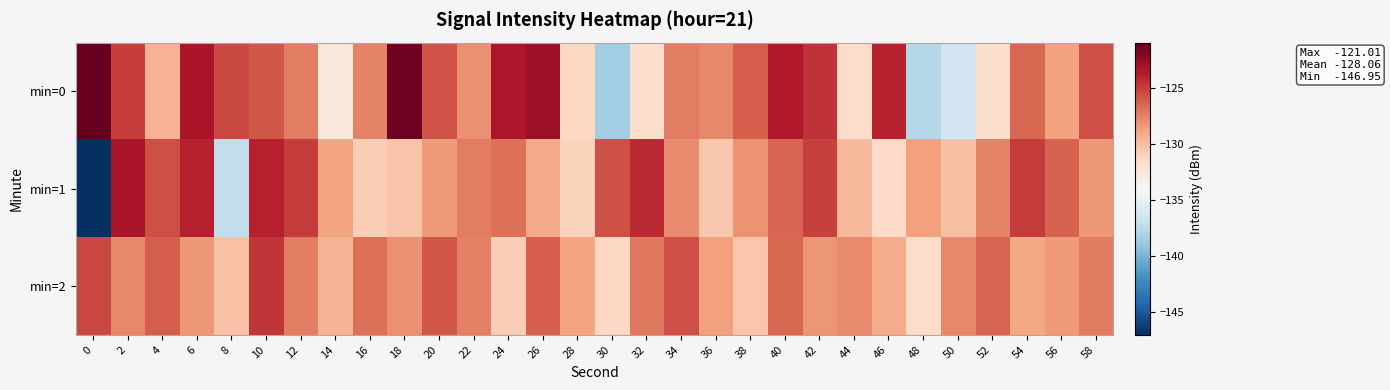

What is the difference between the highest and lowest values at 38?

4.3